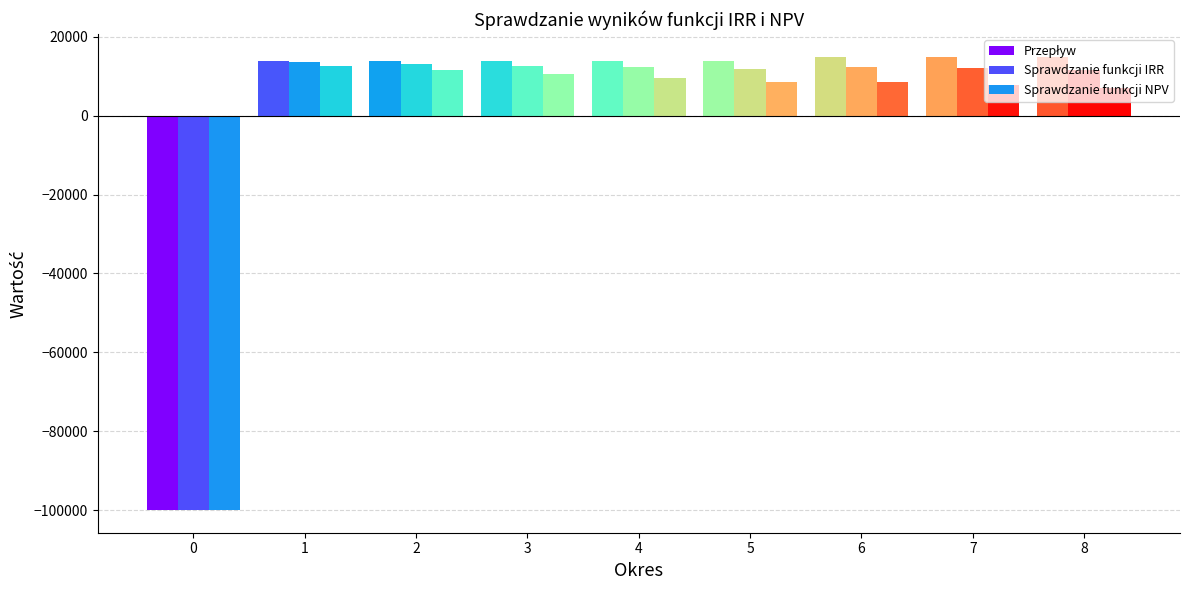

How many bars are there in total?

27